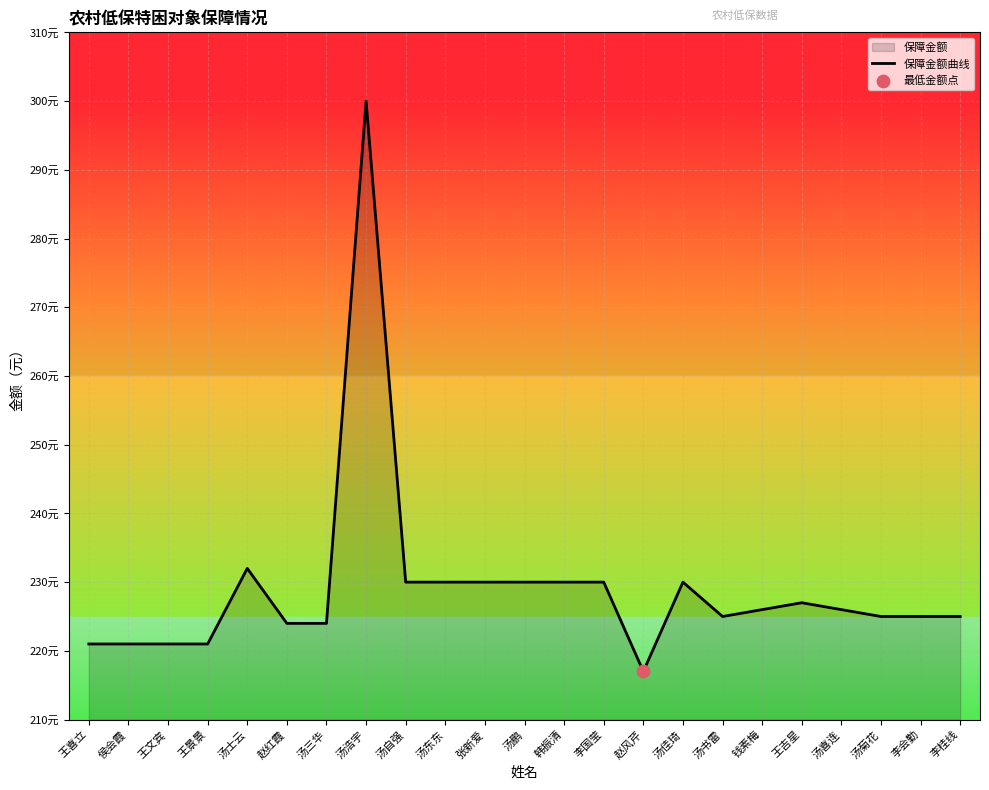

Between 汤士云 and 赵红霞, which is larger?

汤士云